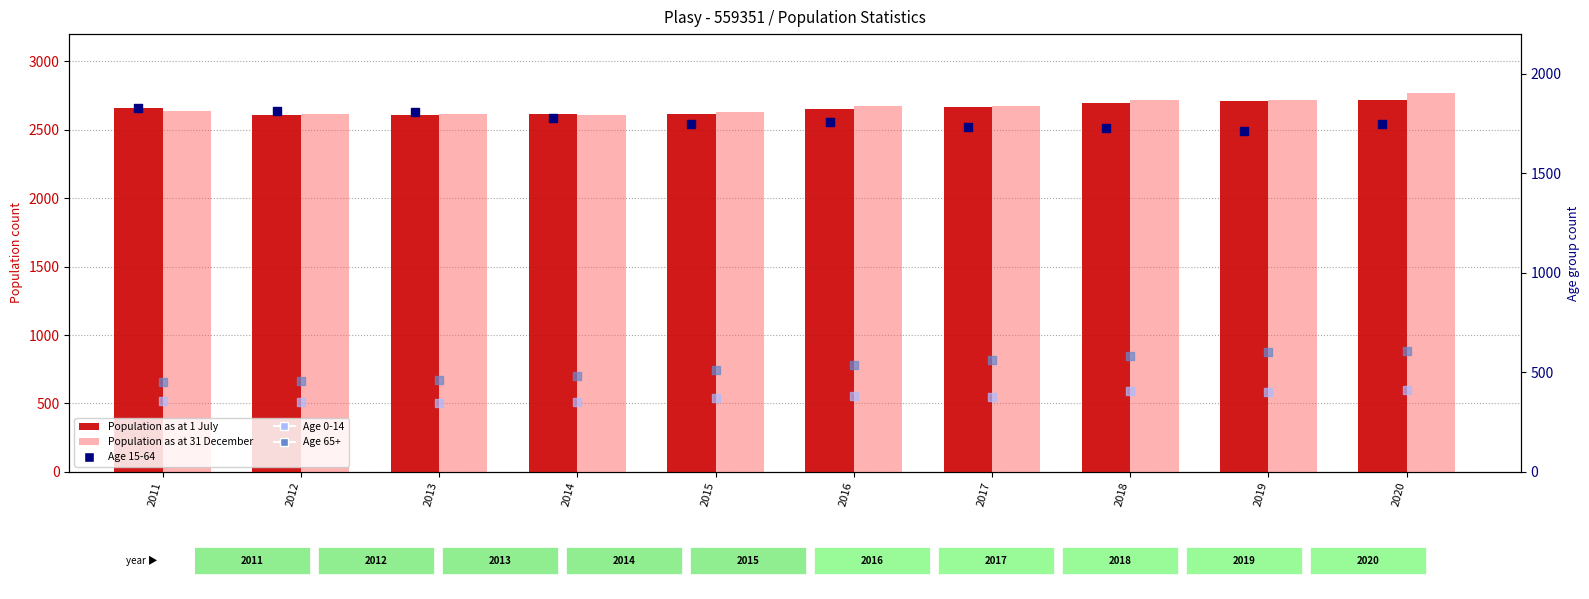

Which series contains the highest Y value?

Population as at 31 December